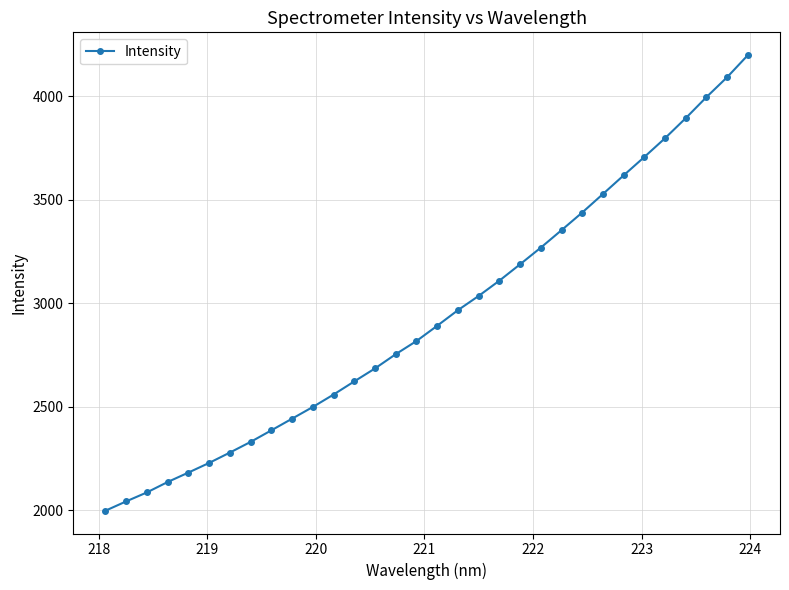

What is the greatest value displayed?

4198.2